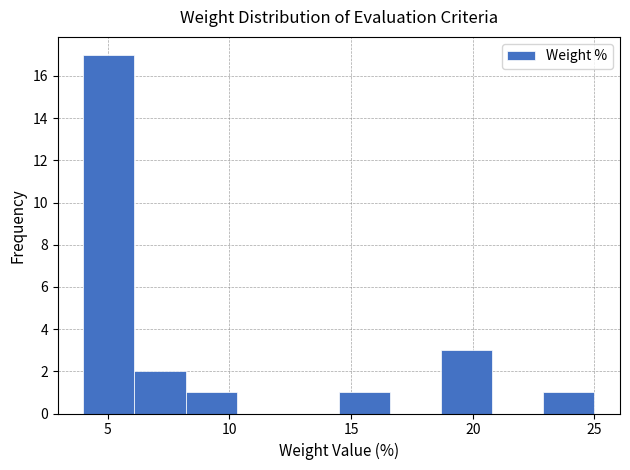

How tall is the bar that spans 14.5 to 16.6 on the x-axis? Neither the bar edges nor the heights are printed on the chart, so give them approximately, as read against the axes.

1